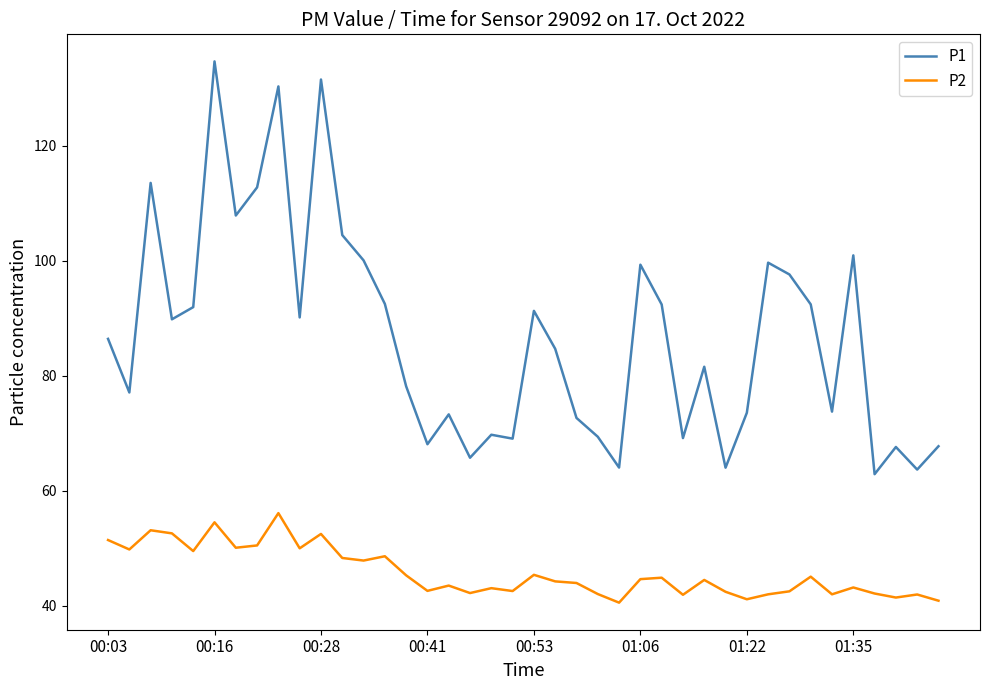

Which series has the largest range (max minus min)?

P1